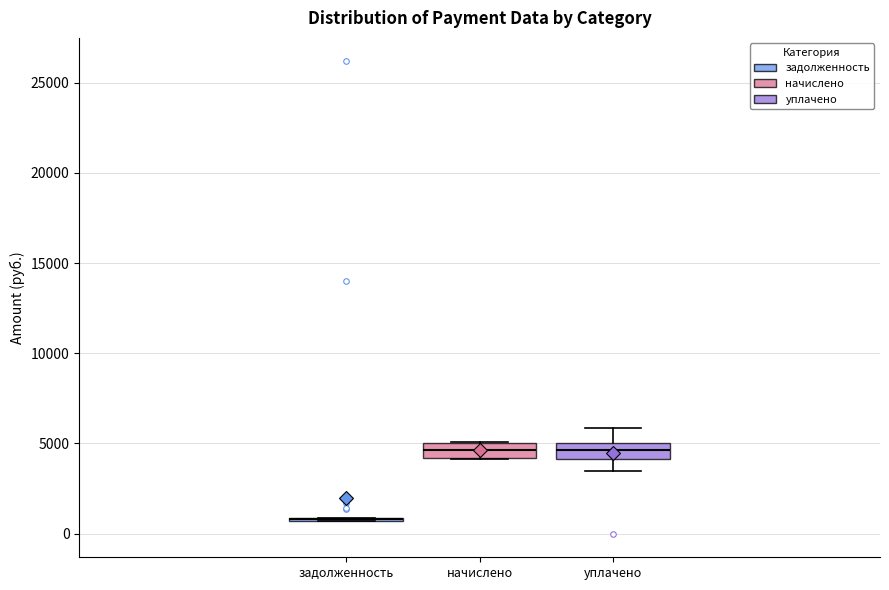

Reading left to right, read every box against the y-axis: the position of its median line, the range the box covers, and the ends of its whiskers. The values are not printed on the chart, so give them approximately, as read against the axis.

задолженность: box collapsed to a line at 1000, whiskers 500 to 1000
начислено: median 4500, box 4000 to 5000, whiskers 4000 to 5000
уплачено: median 4500, box 4000 to 5000, whiskers 3500 to 6000